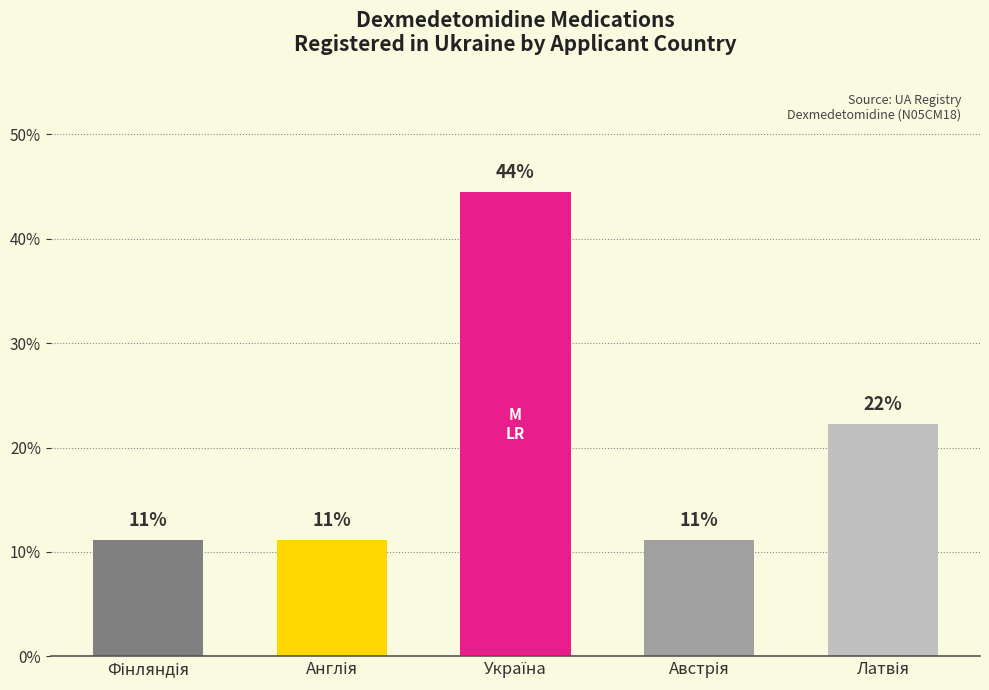

The chart shows a value of 0.1 at Англія. True or false?

True